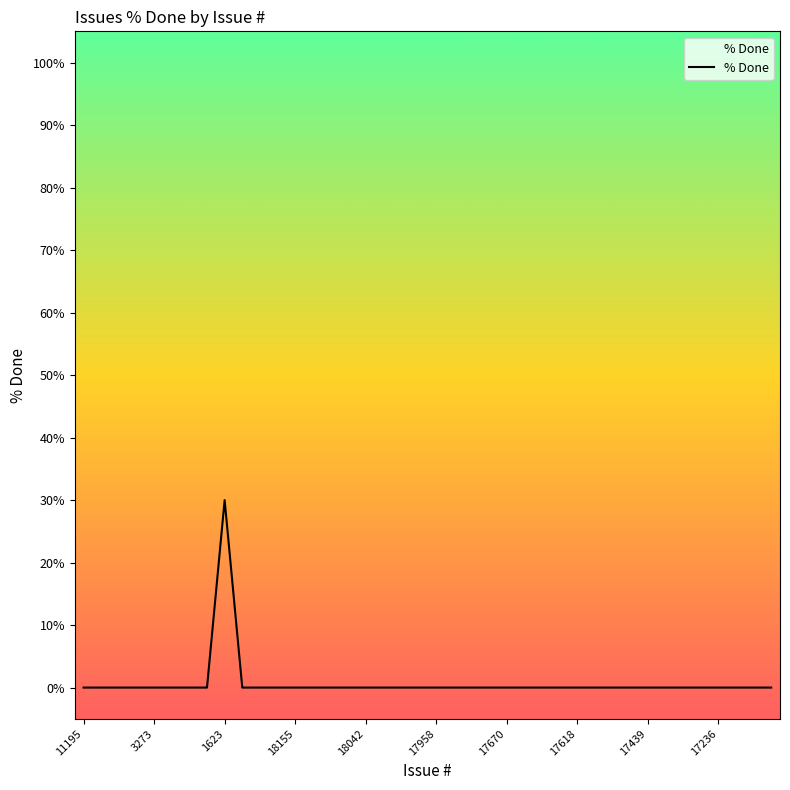

What is the difference between the maximum and minimum values?

30